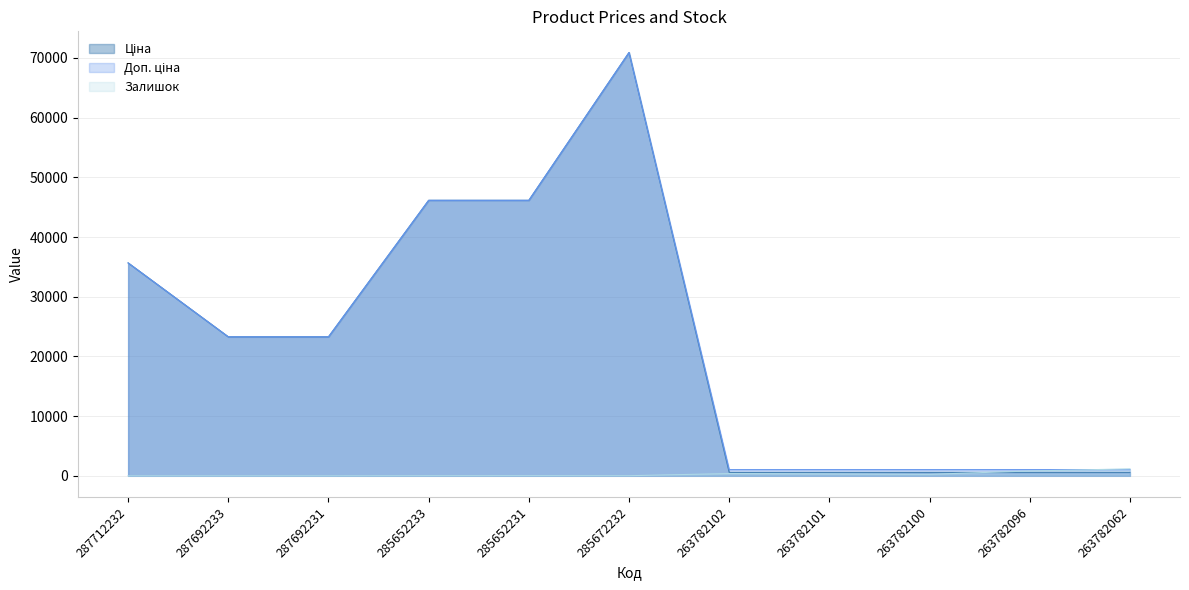

Rank the categories by Доп. ціна value from highest to lowest.

285672232, 285652233, 285652231, 287712232, 287692233, 287692231, 263782102, 263782101, 263782100, 263782096, 263782062